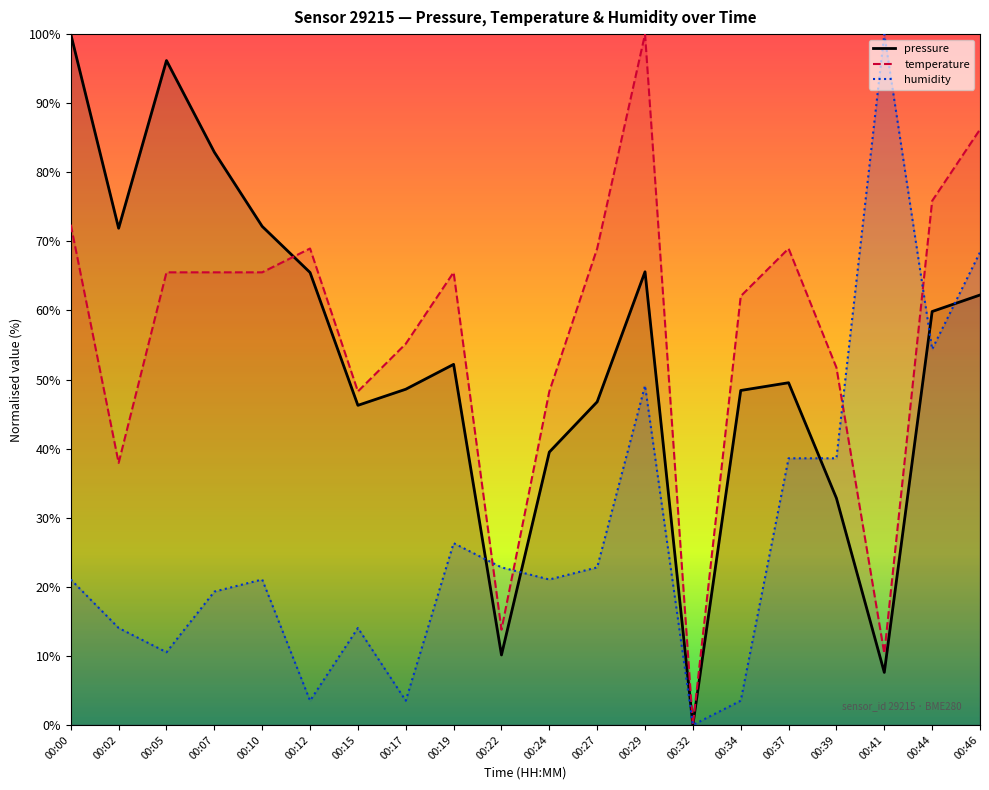

Is it true that humidity equals 38.3 at 00:46?

False